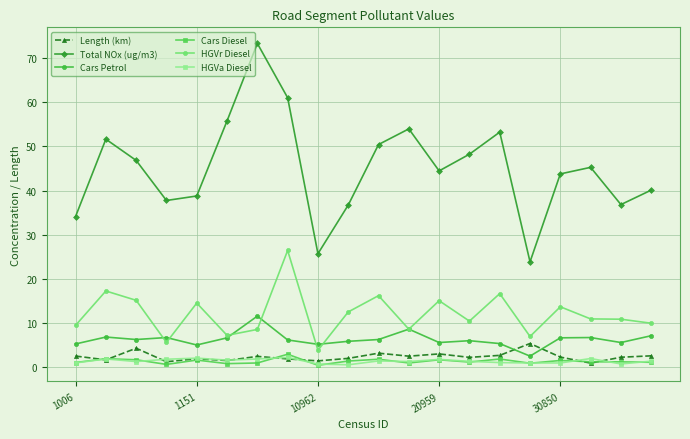

Which series has the largest range (max minus min)?

Total NOx (ug/m3)